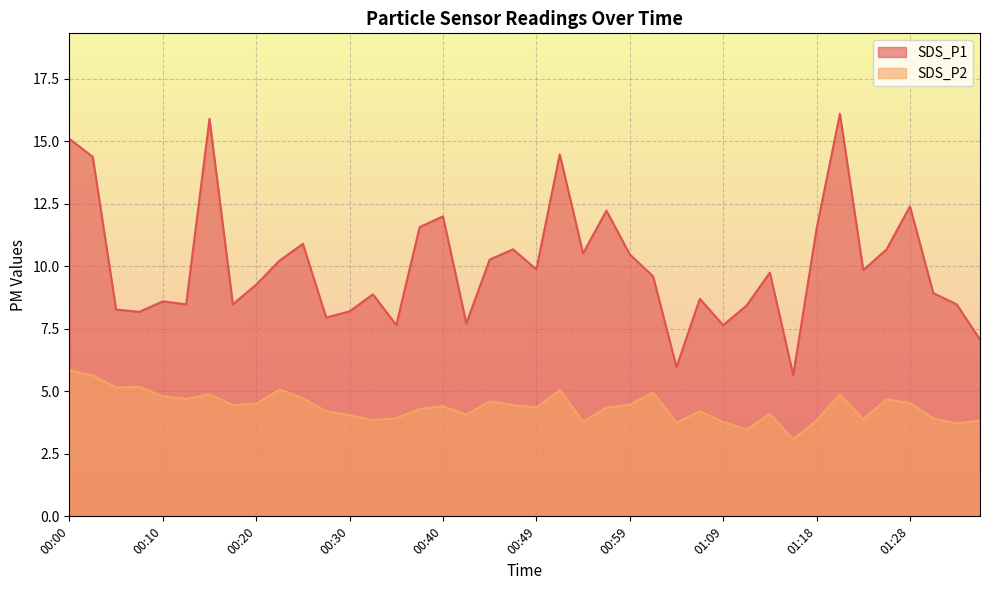

Rank the series by their average value, from lowest to highest.

SDS_P2, SDS_P1